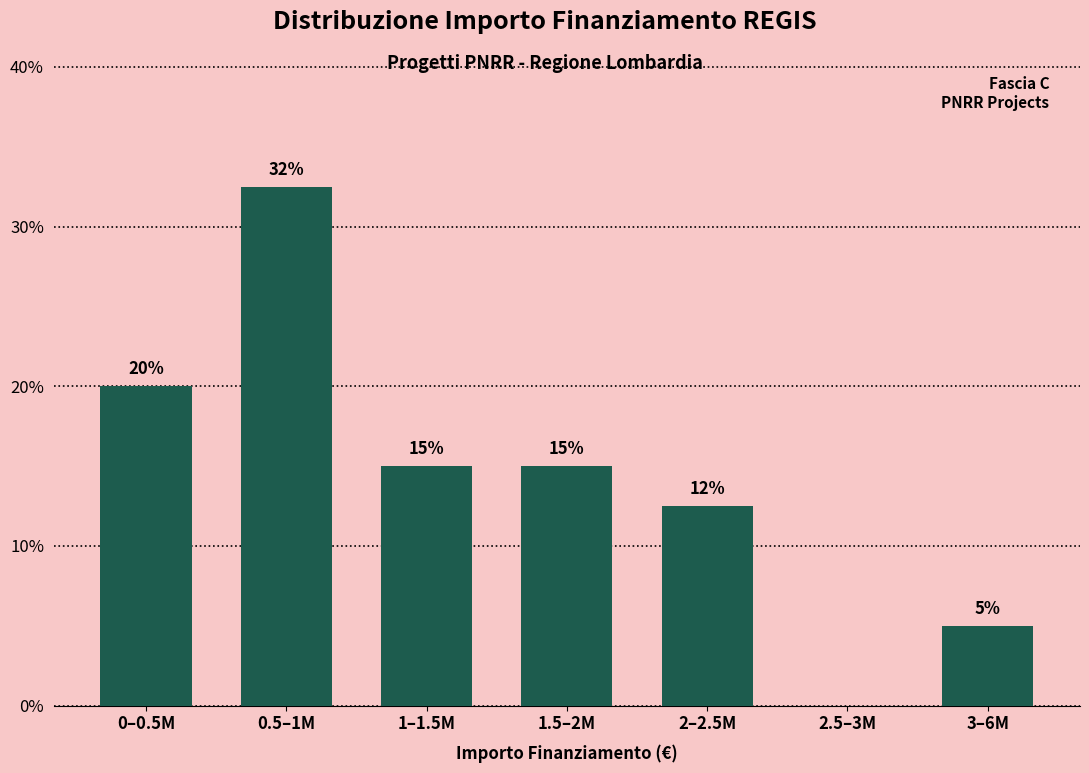

True or false: the data shows 14.2 at 2.5–3M.

False